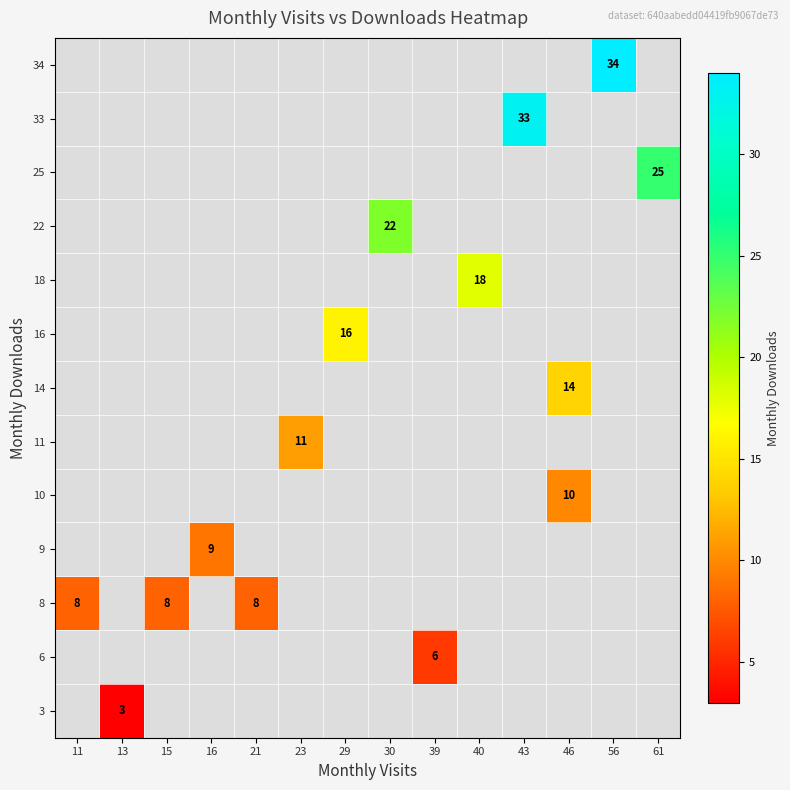

Is it true that 10 equals 14 at 46?

False